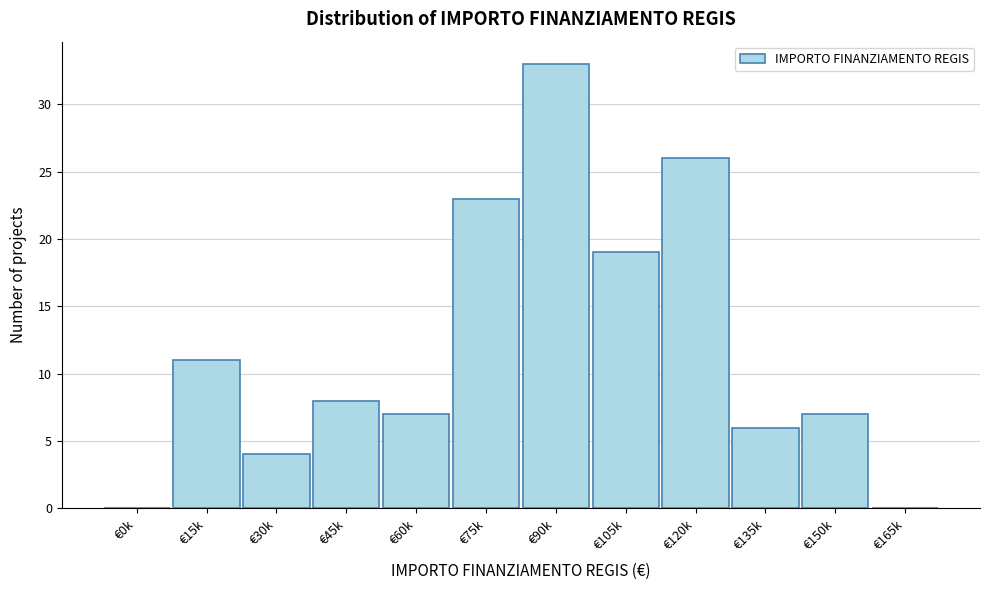

Reading left to right, extract all data points from this chart.

€0k=0	€15k=11	€30k=4	€45k=8	€60k=7	€75k=23	€90k=33	€105k=19	€120k=26	€135k=6	€150k=7	€165k=0